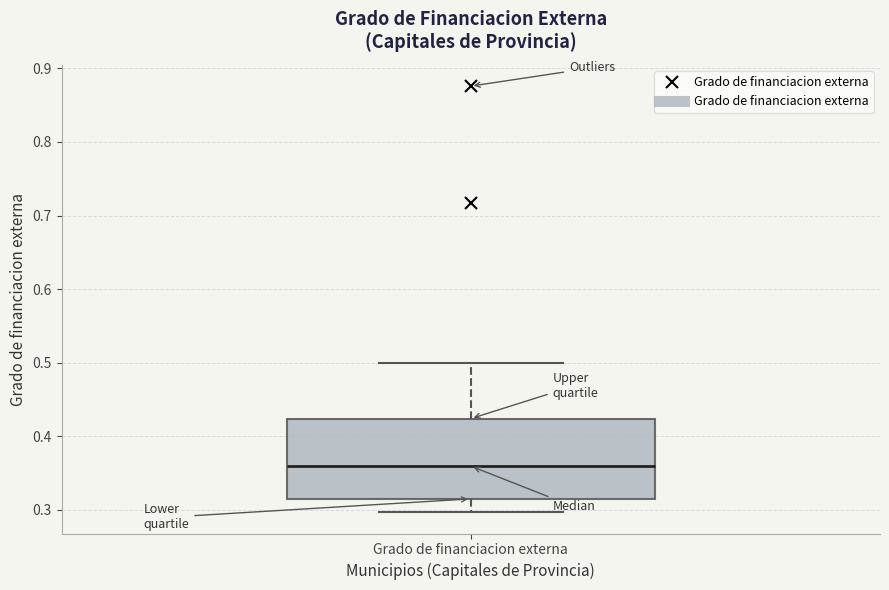

Read this box plot against the y-axis: the position of the median line, the range covered by the box, and the ends of both whiskers. The values are not printed on the chart, so give them approximately, as read against the axis.

median 0.36, box 0.32 to 0.42, whiskers 0.30 to 0.50